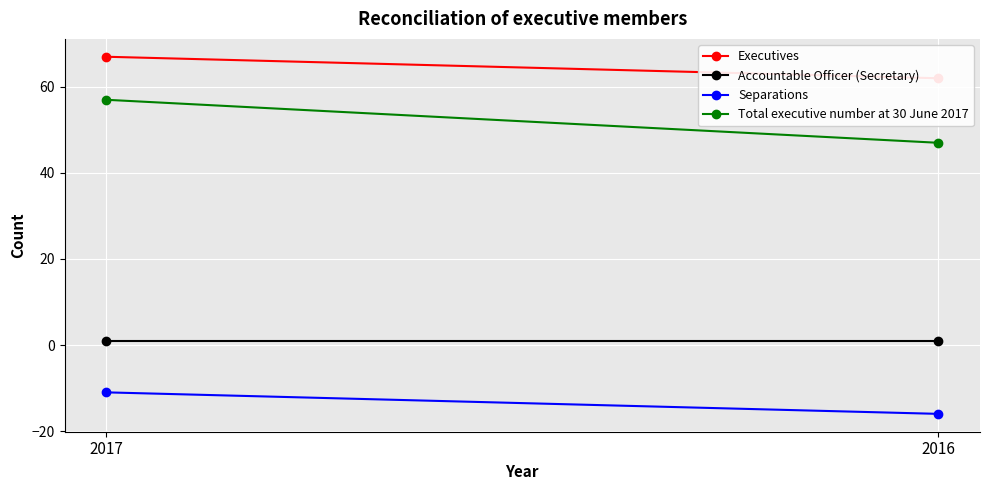

What are all the series names shown in the legend?

Executives, Accountable Officer (Secretary), Separations, Total executive number at 30 June 2017